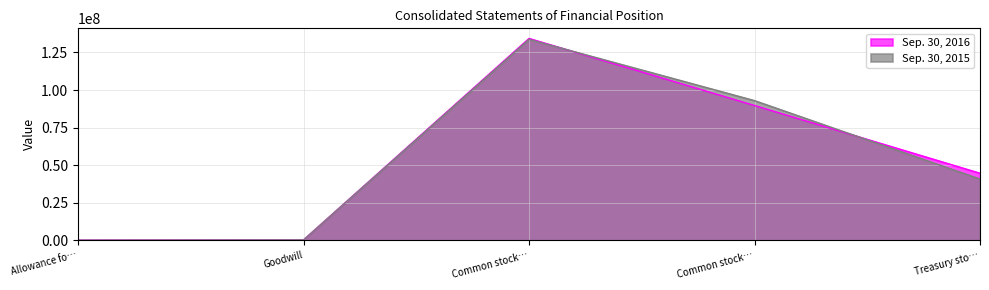

What are all the series names shown in the legend?

Sep. 30, 2016, Sep. 30, 2015